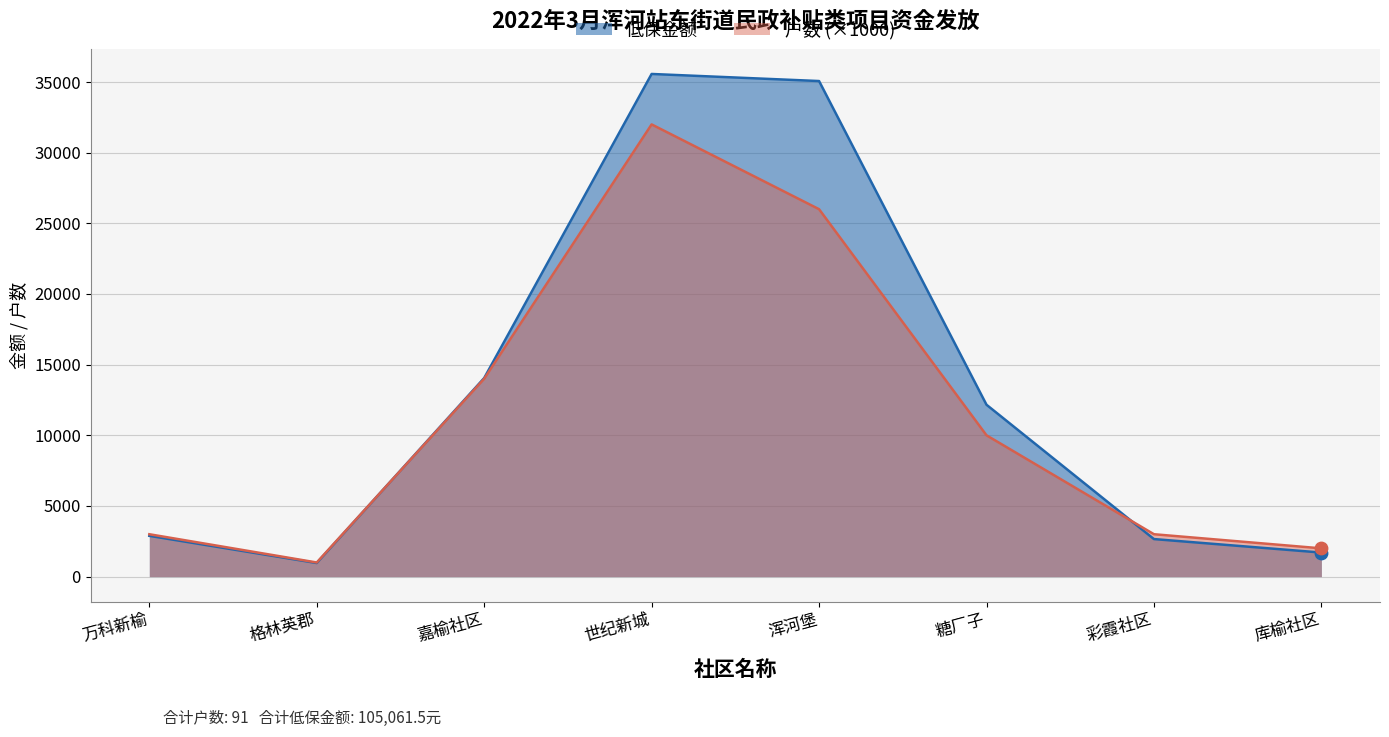

Which series has the largest total across all categories?

低保金额